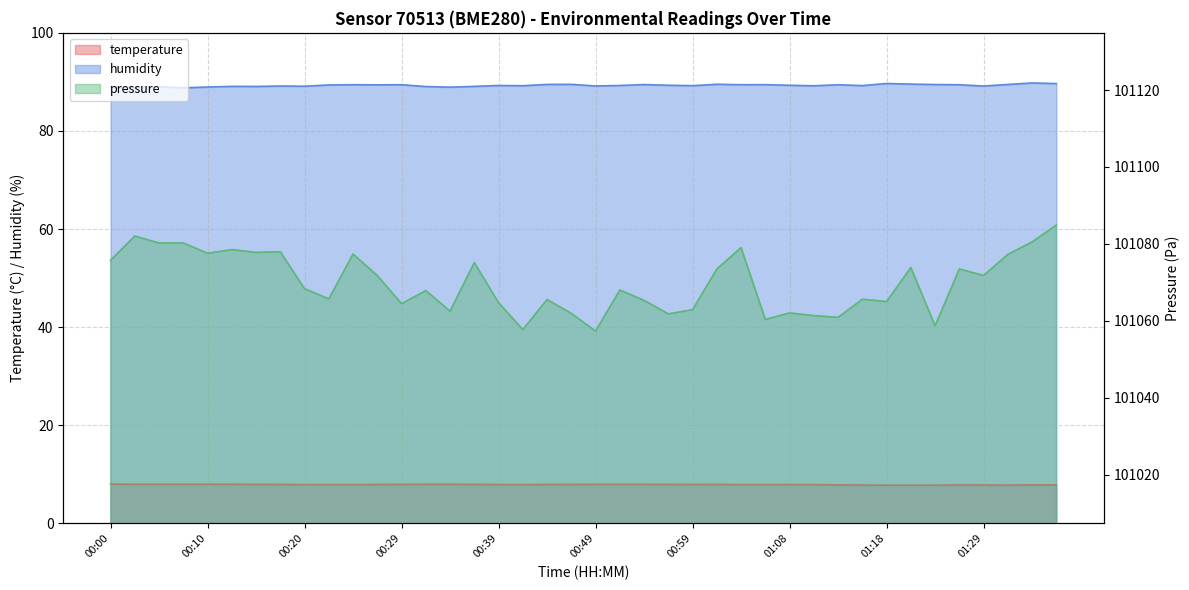

What is the label of the 37th point from the right?

00:07